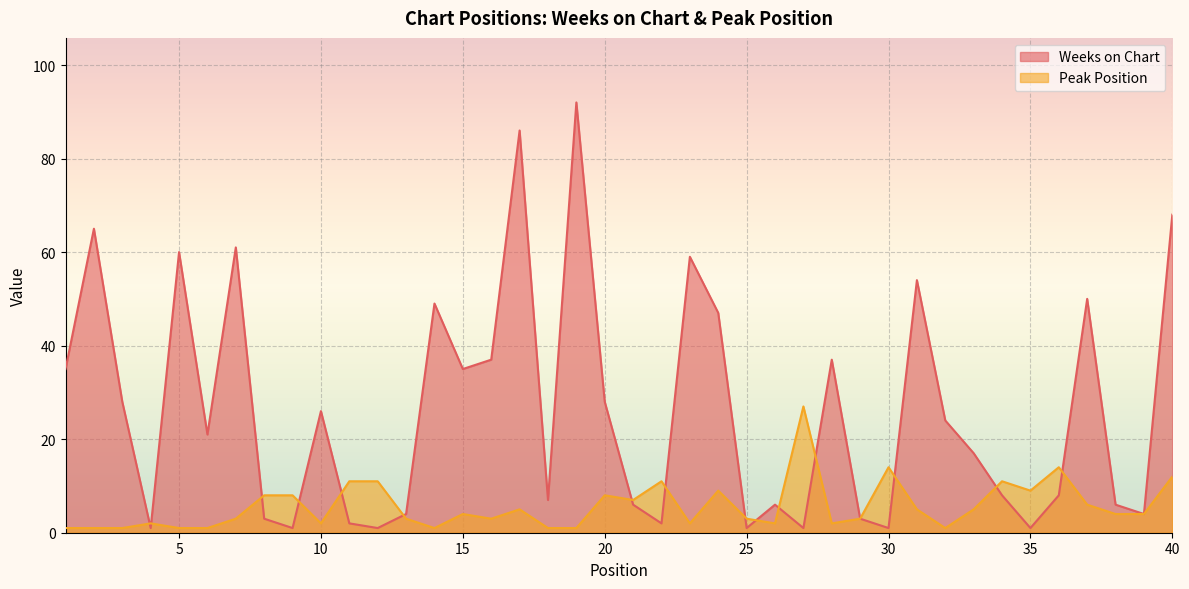

In Weeks on Chart, how many points are lower than both neighbors (excluding endpoints)?

12